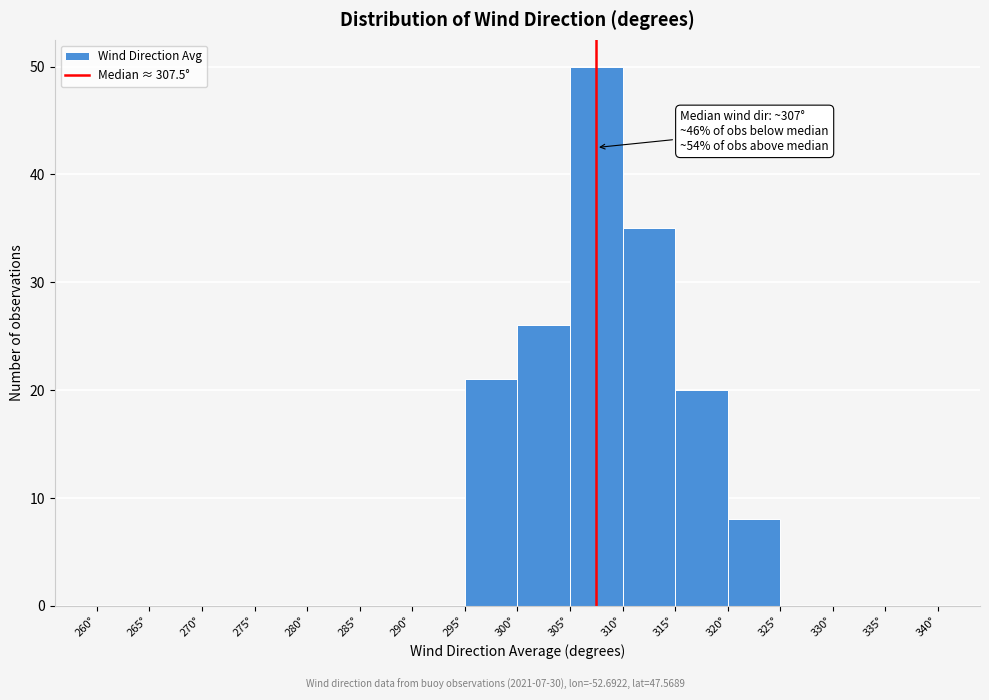

Over which range of the x-axis is the bar tallest?

305 to 310